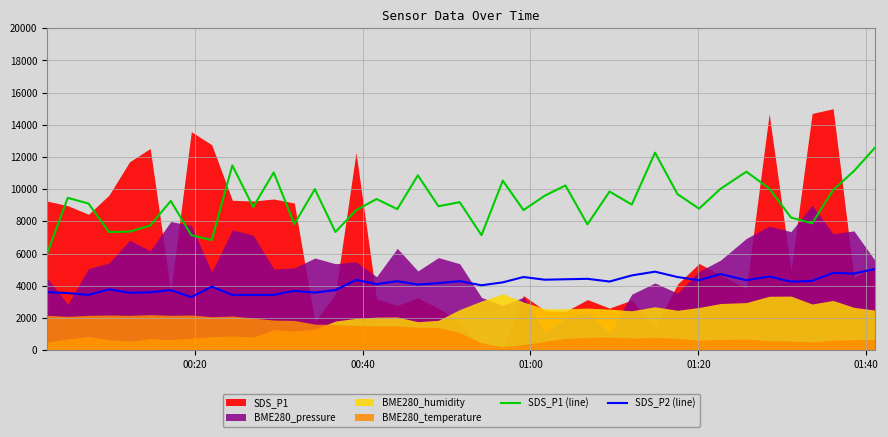

In SDS_P1 (line), how many points are higher than both neighbors (excluding endpoints)?

13